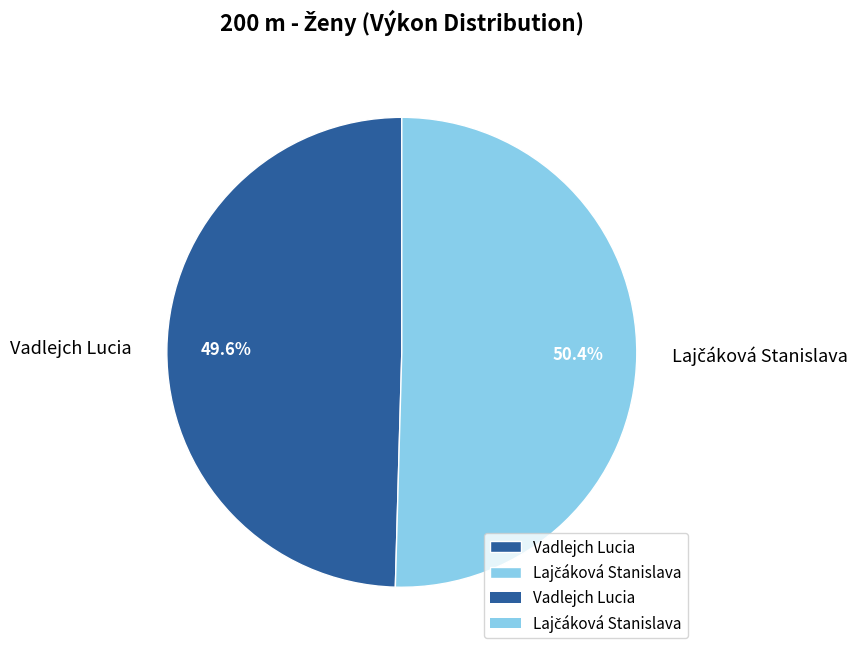

What is the smallest slice in the pie chart?

Vadlejch Lucia